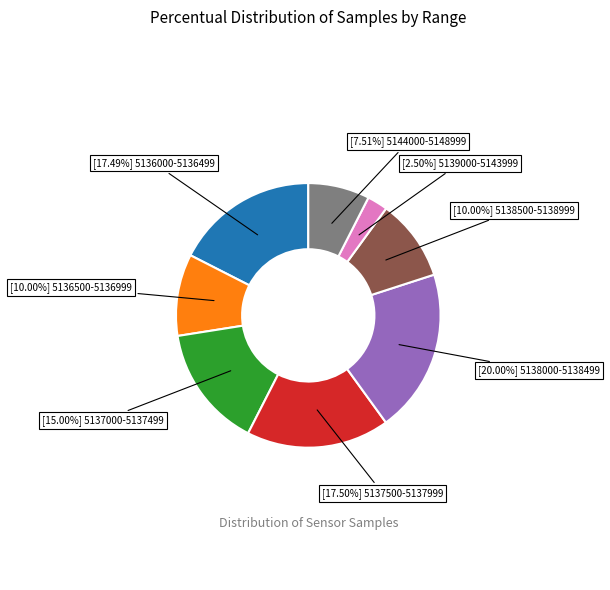

Is there a majority slice in this chart?

No